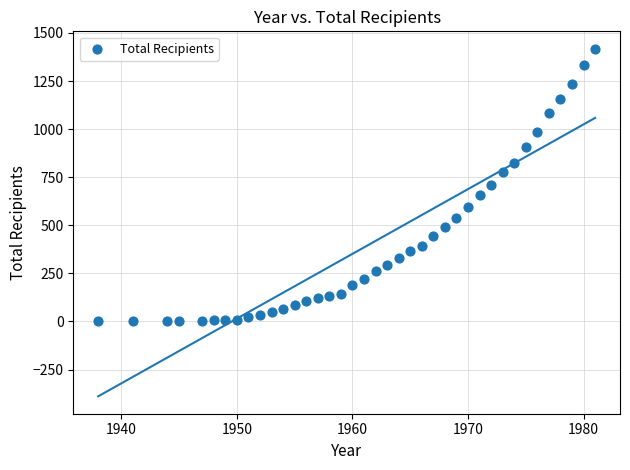

What is the range of X values (max minus min)?

43